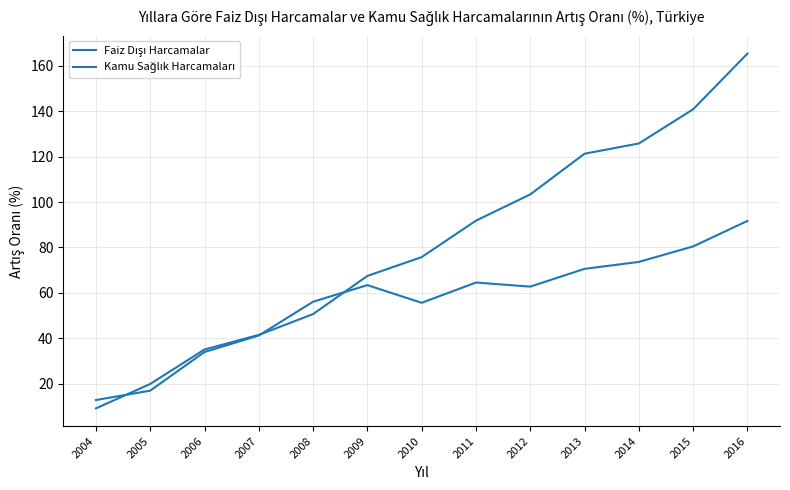

Is this an area chart (filled region under the line)?

No